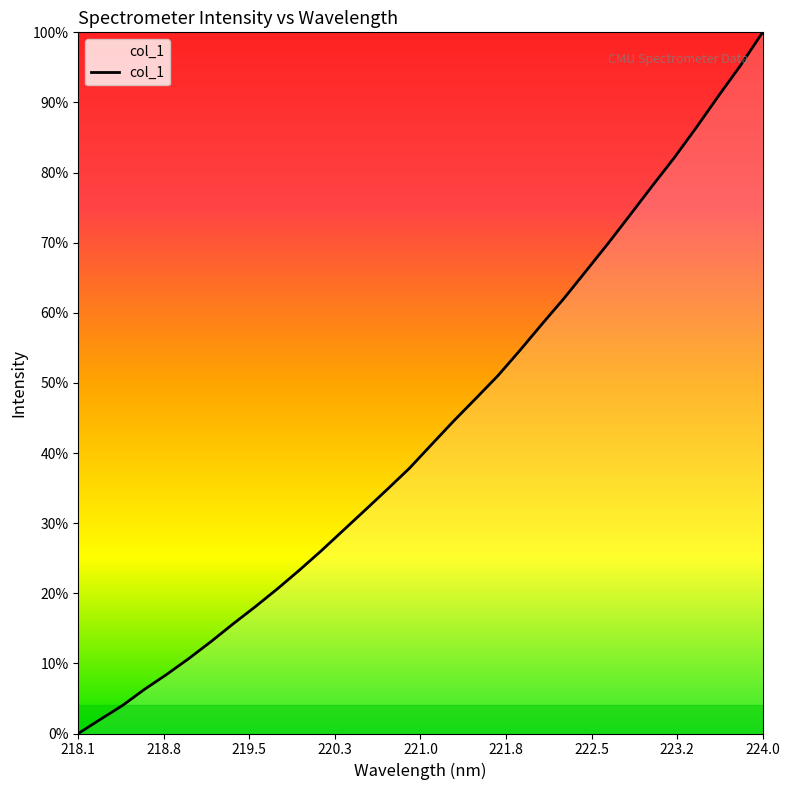

True or false: there are more than 2 points higher than both neighbors.

False